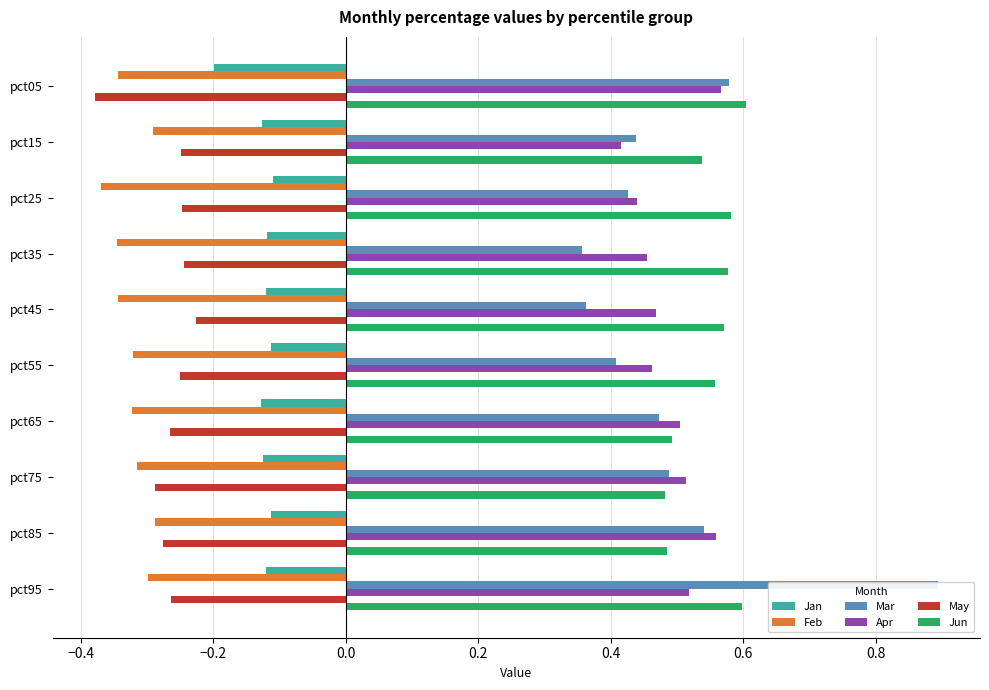

What are all the series names shown in the legend?

Jan, Feb, Mar, Apr, May, Jun